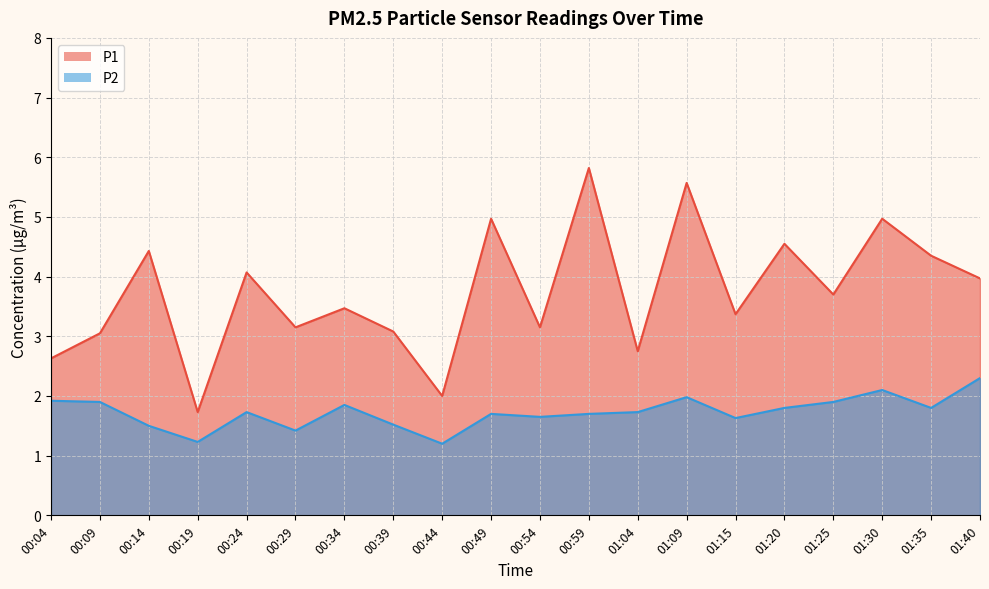

List the labels in order of P1 value, smallest first.

00:19, 00:44, 00:04, 01:04, 00:09, 00:39, 00:29, 00:54, 01:15, 00:34, 01:25, 01:40, 00:24, 01:35, 00:14, 01:20, 00:49, 01:30, 01:09, 00:59